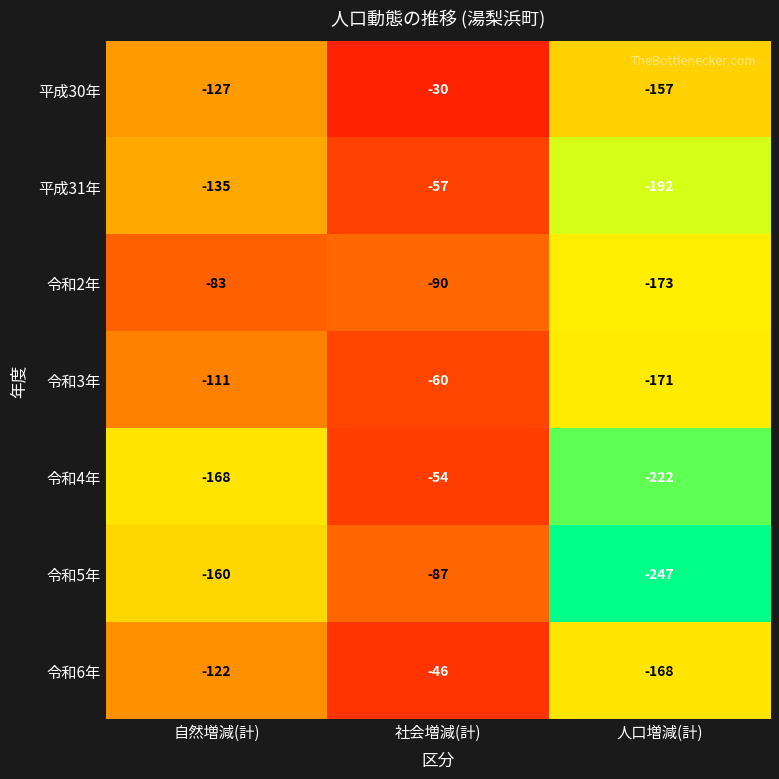

Where is 平成31年 nearest to the value -124?

自然増減(計)